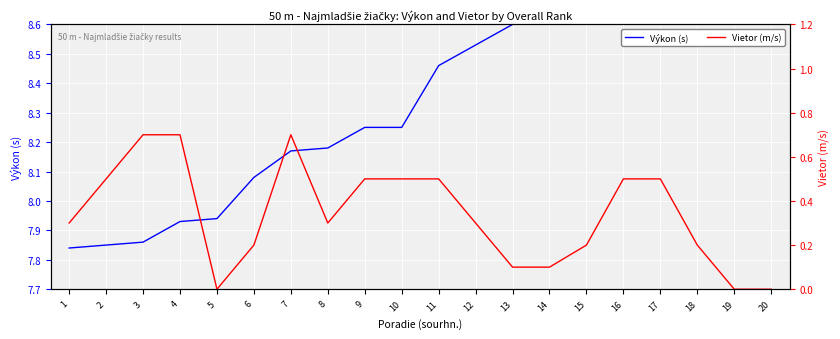

Rank the categories by Výkon (s) value from highest to lowest.

20, 19, 18, 17, 16, 15, 14, 13, 12, 11, 9, 10, 8, 7, 6, 5, 4, 3, 2, 1